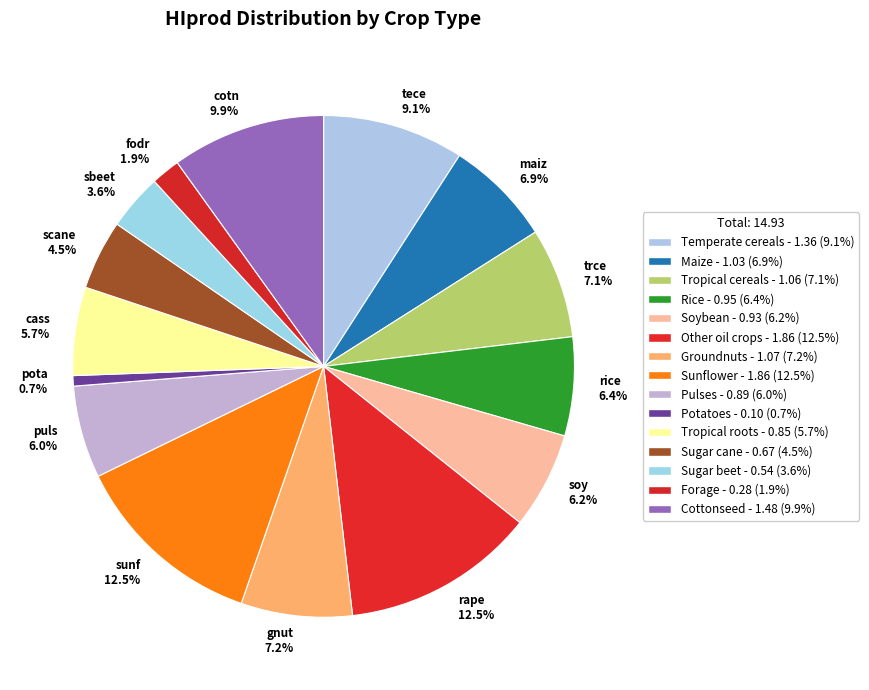

What is the ratio of the value at gnut 7.2% to the value at cotn 9.9%?

0.7